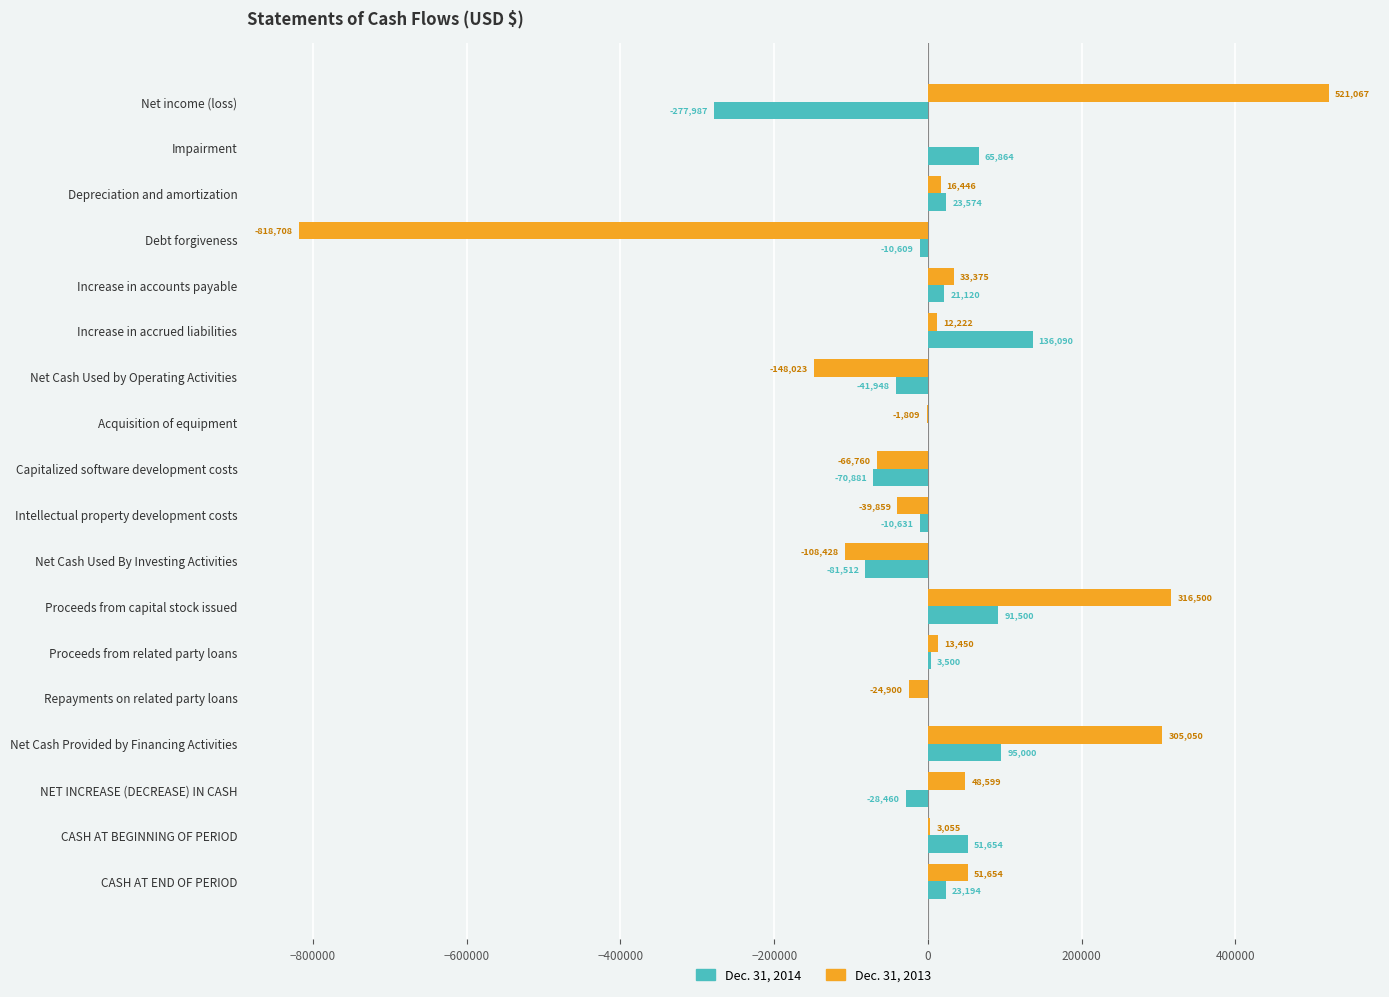

True or false: Dec. 31, 2013 has a value of 51654 at CASH AT END OF PERIOD.

True